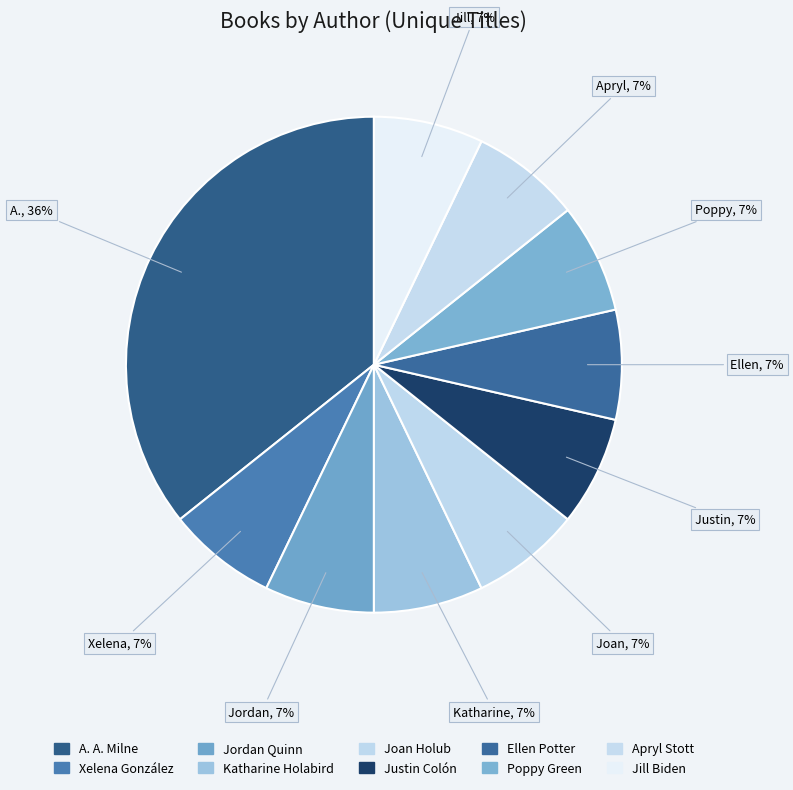

Count the number of slices in the pie.

10